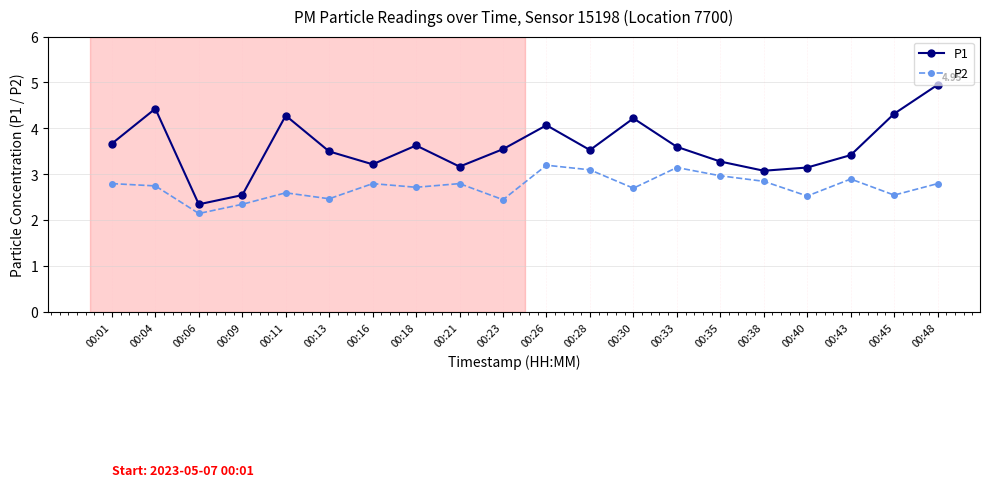

Is the value of P1 at 00:16 greater than the value of P2 at 00:16?

Yes